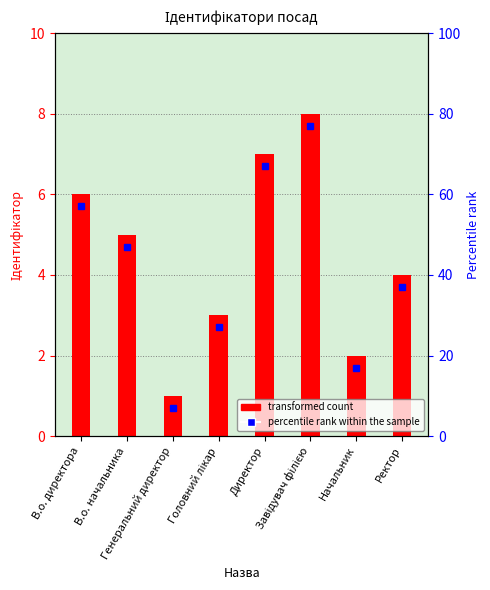

What is the difference between the values at Директор and Начальник?

5